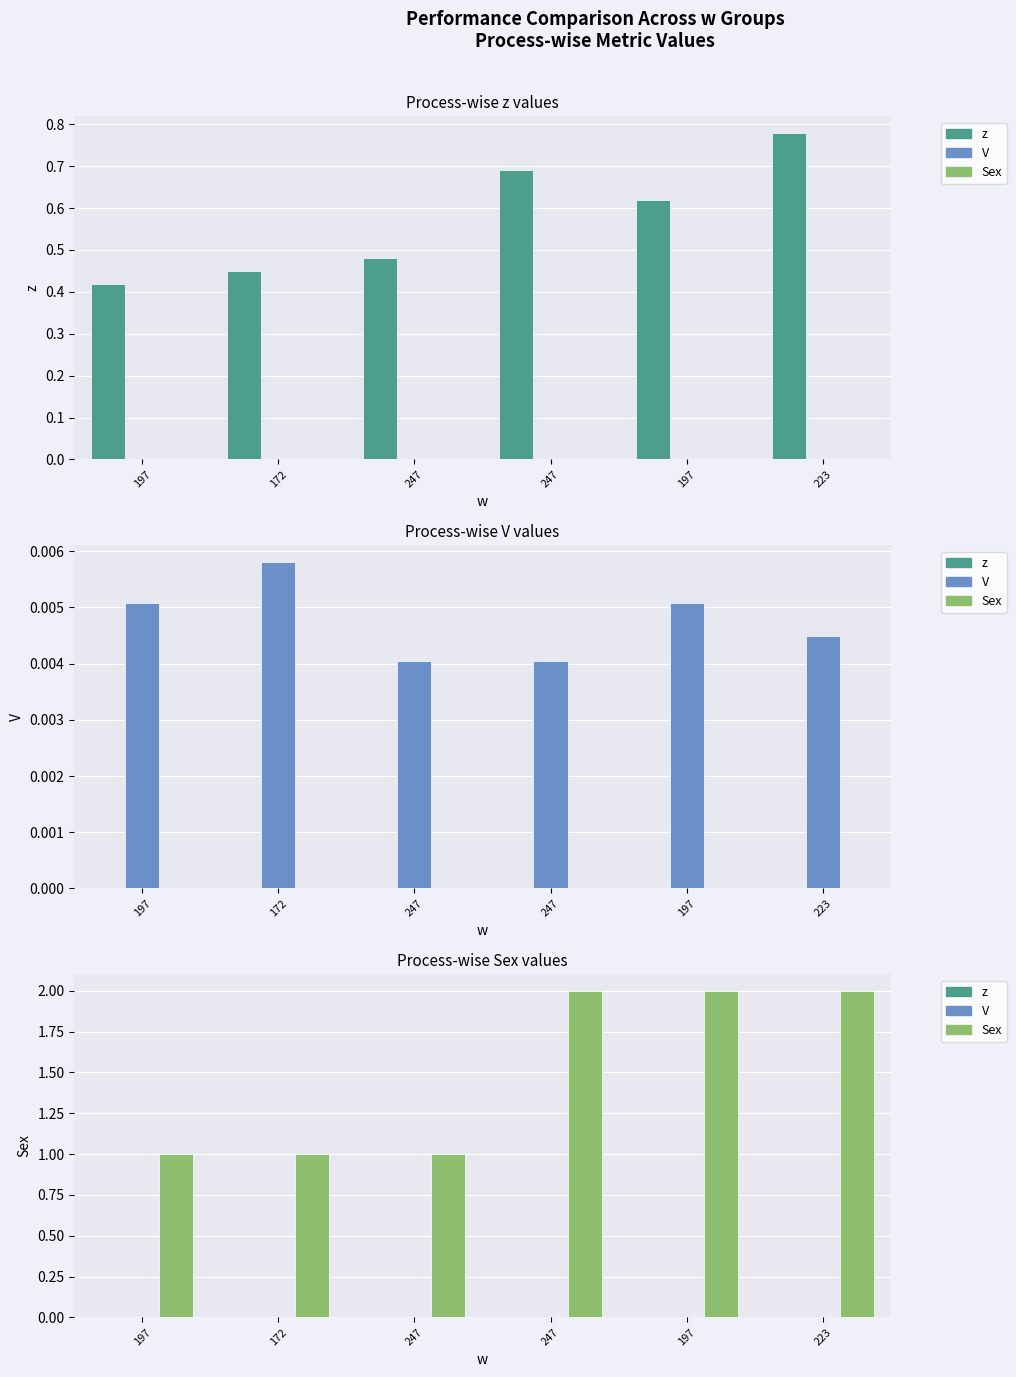

Which series has the widest spread of values?

Sex